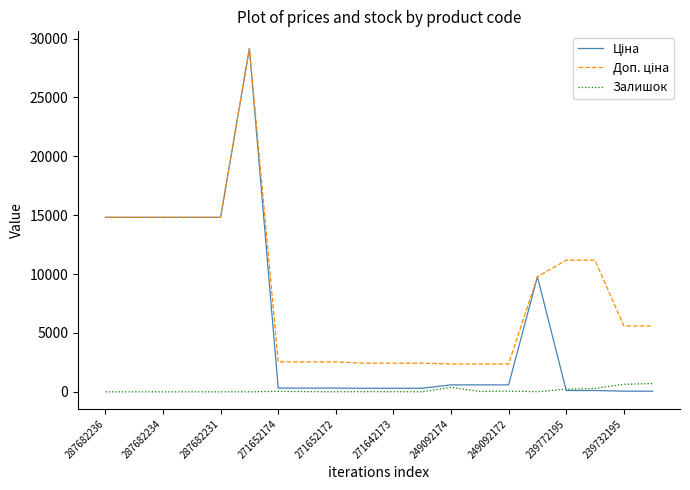

True or false: Ціна and Залишок intersect in this chart.

True